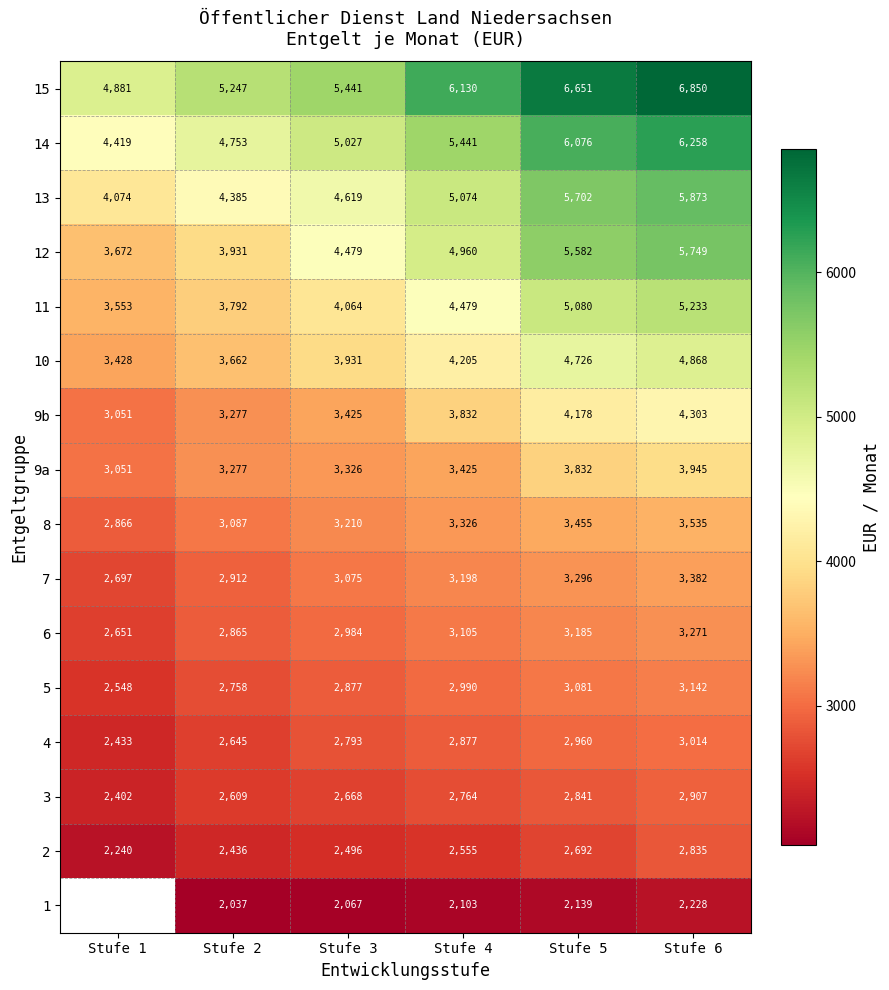

What is the approximate value of 9b at Stufe 4?

3832